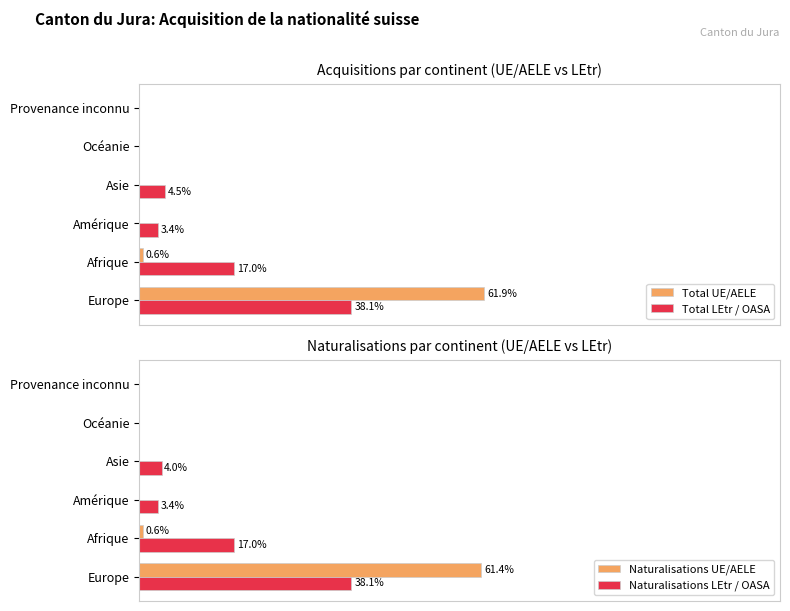

Is it true that Naturalisations UE/AELE equals 0.3 at Afrique?

False